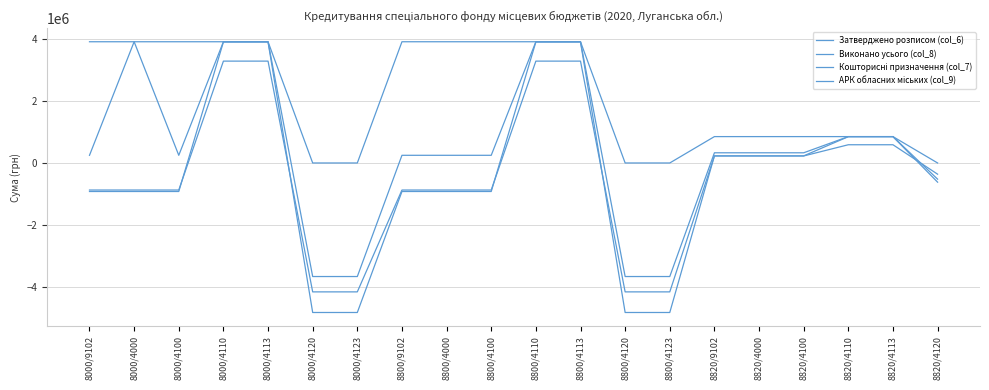

Does the chart display data point markers on the line(s)?

No